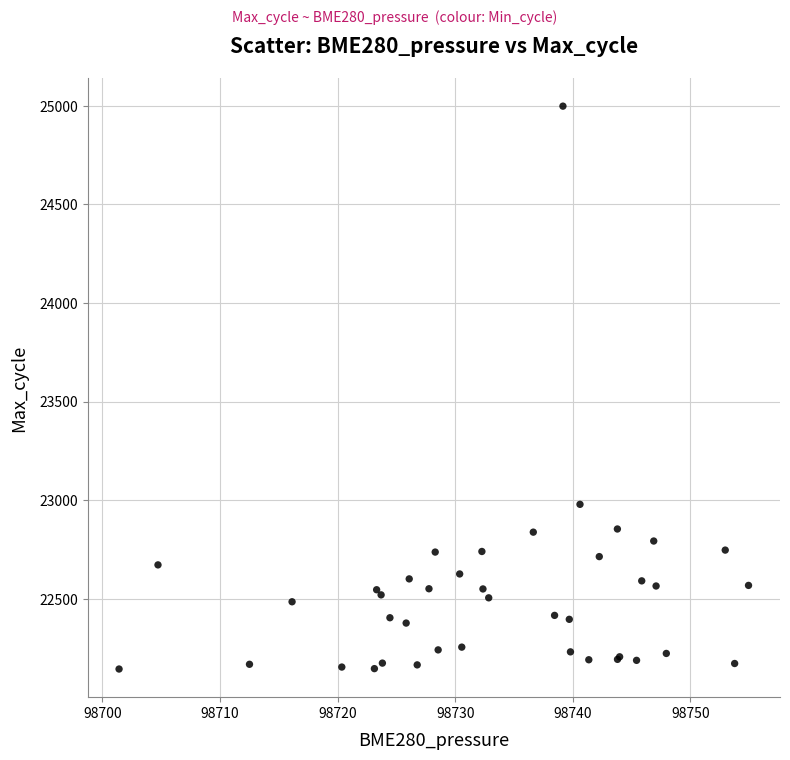

What Y value in the scatter plot is closest to 23571?

22979